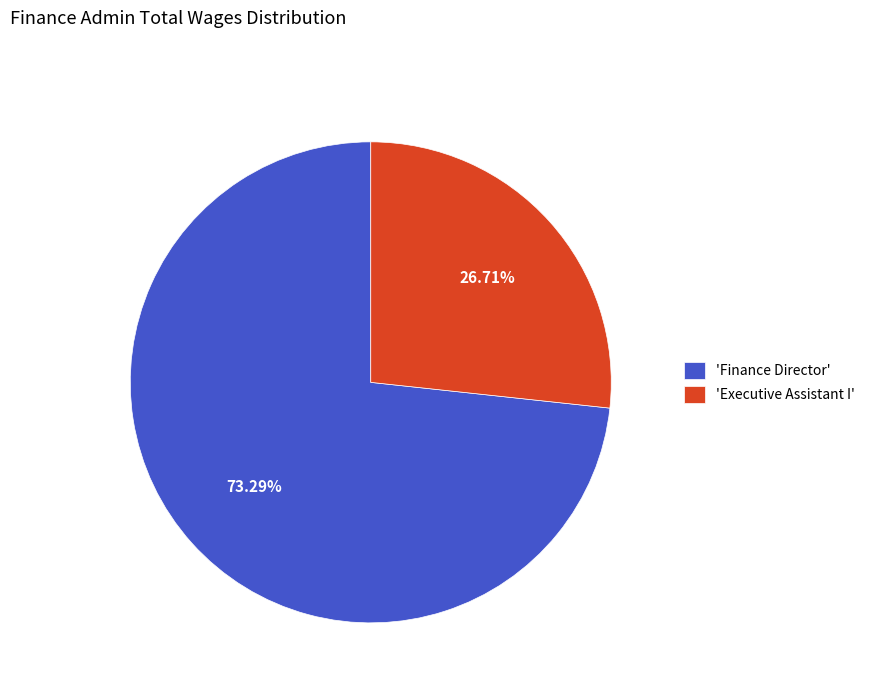

Which slice represents more than half of the pie?

'Finance Director'